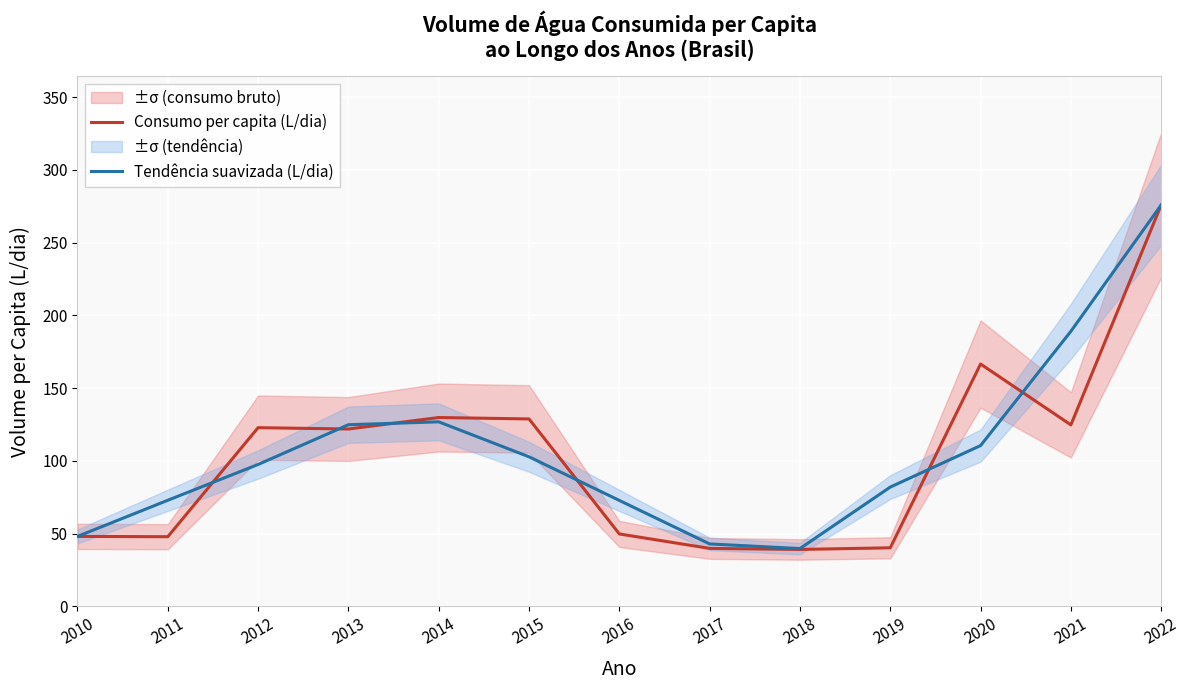

Rank the categories by Tendência suavizada (L/dia) value from highest to lowest.

2022, 2021, 2014, 2013, 2020, 2015, 2012, 2019, 2011, 2016, 2010, 2017, 2018